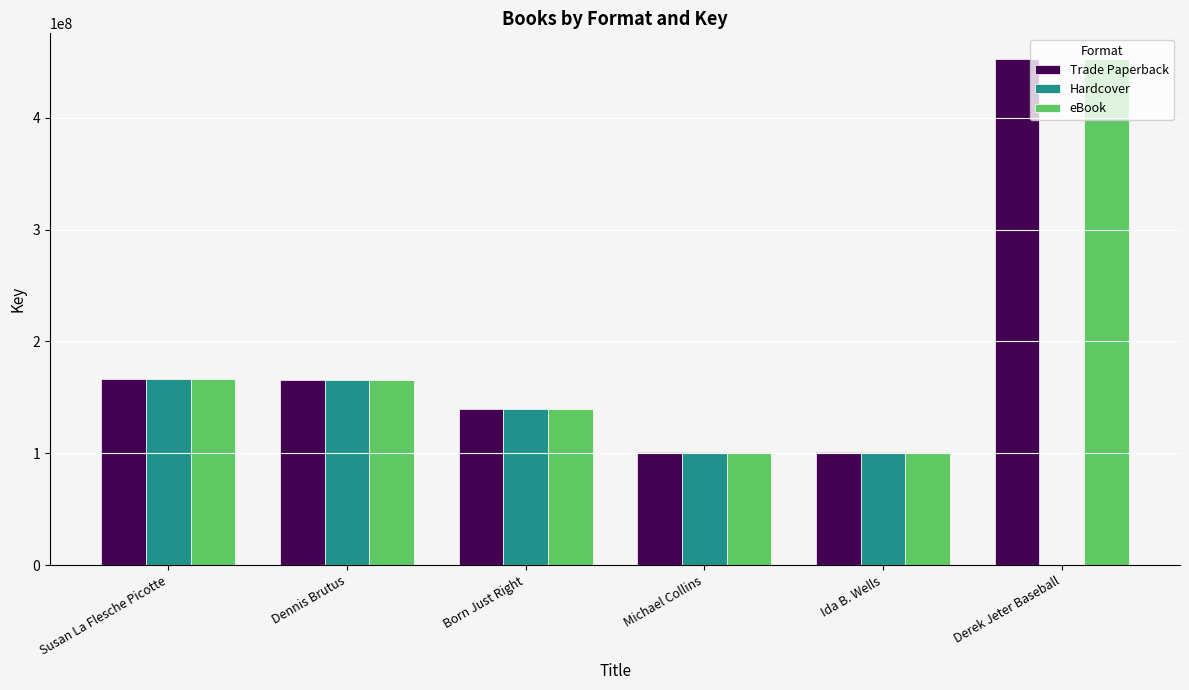

What is the maximum value for Trade Paperback?

452877068